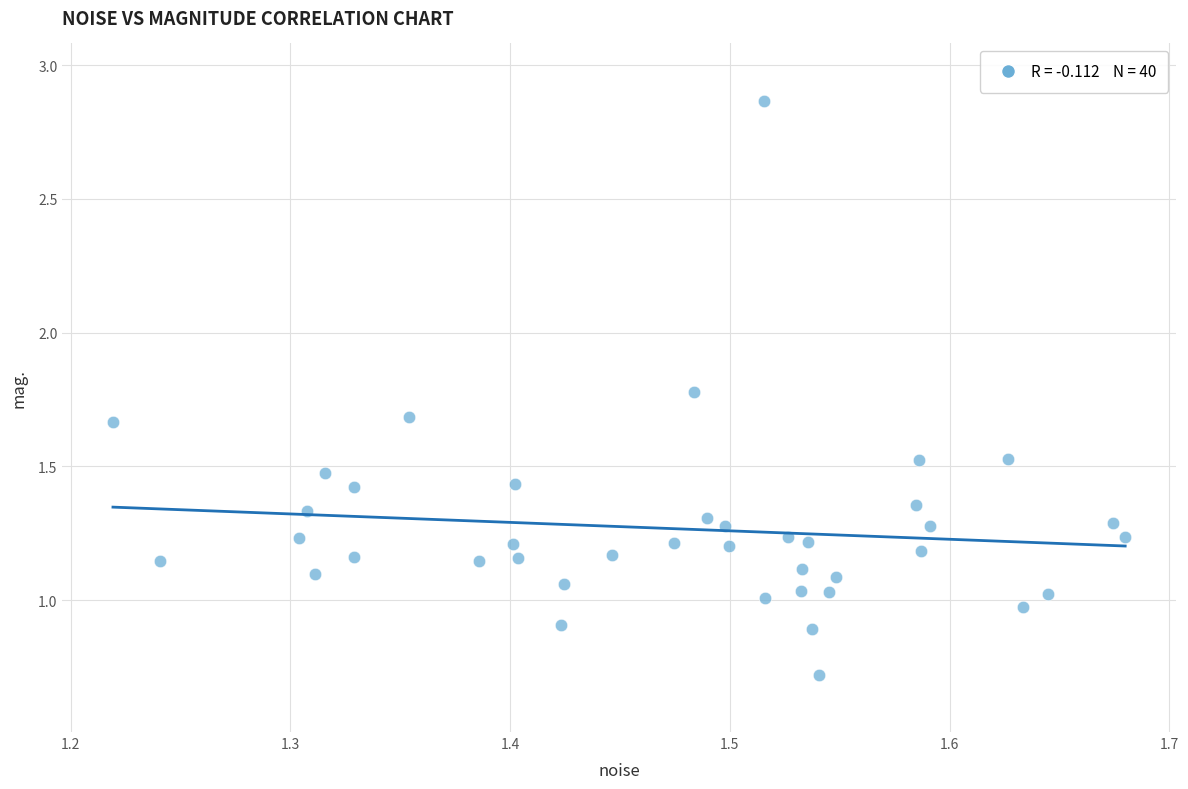

What is the range of Y values (max minus min)?

2.1